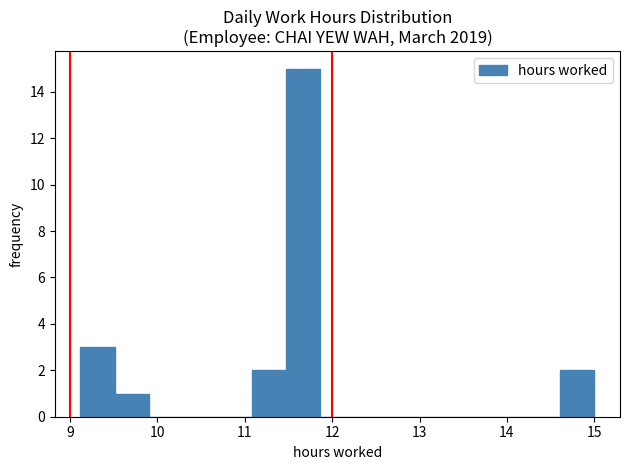

Read against the x-axis, roughly where is the centre of the tallest bar?

11.7